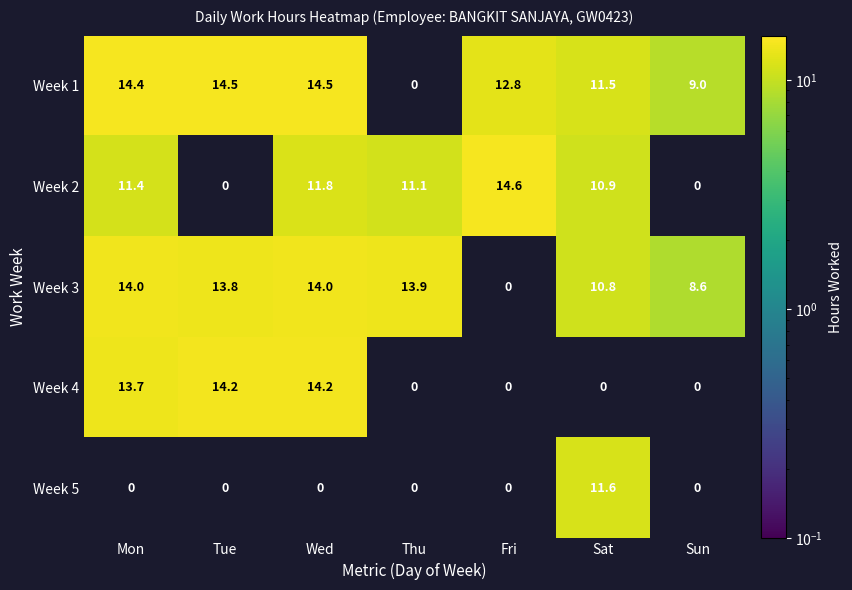

Rank the series by their maximum value, from highest to lowest.

Week 2, Week 1, Week 4, Week 3, Week 5